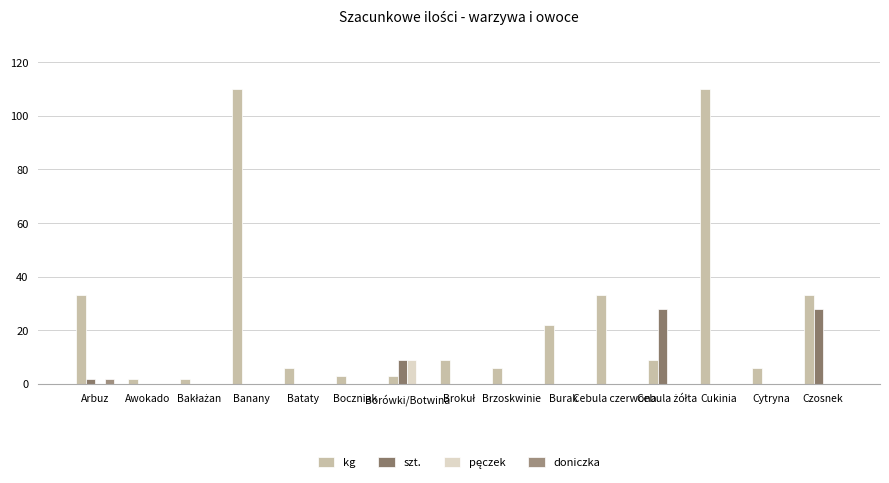

At which label is pęczek closest to 4?

Arbuz